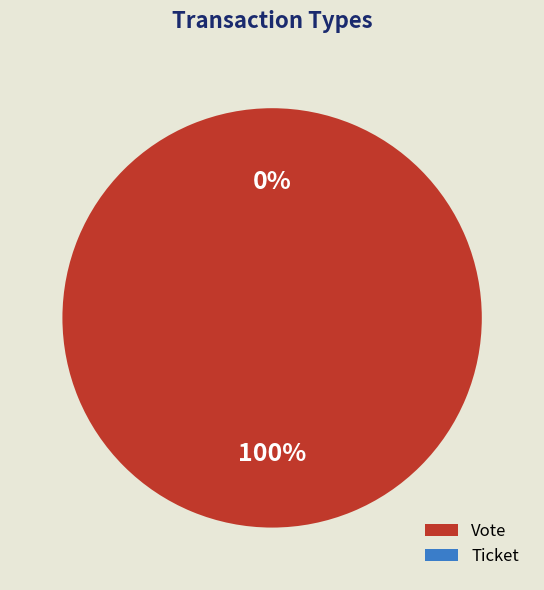

Rank the categories by value from highest to lowest.

Vote, Ticket